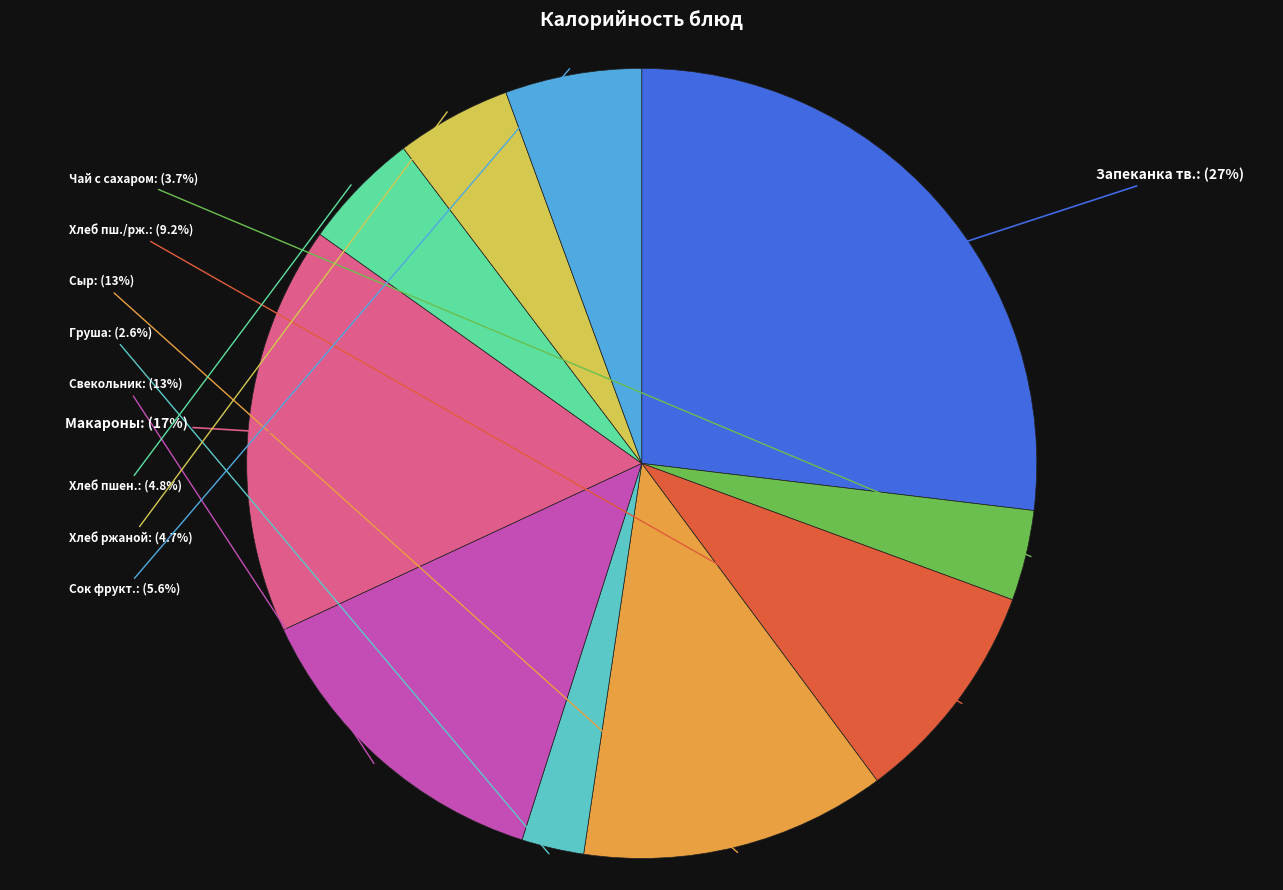

What is the ratio of the value at Сок фрукт. to the value at Хлеб ржаной?

1.2